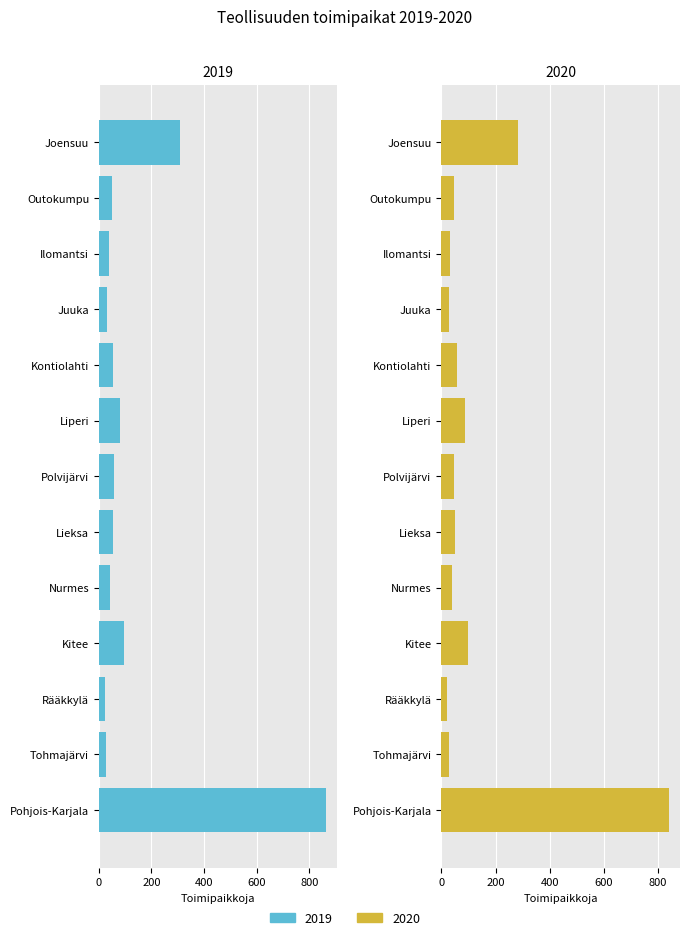

What is the total value across all series at Liperi?

169